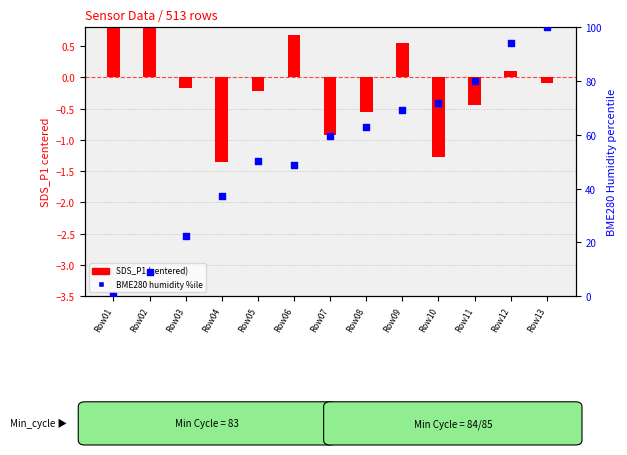

Which series contains the lowest Y value?

SDS_P1 (normalized)